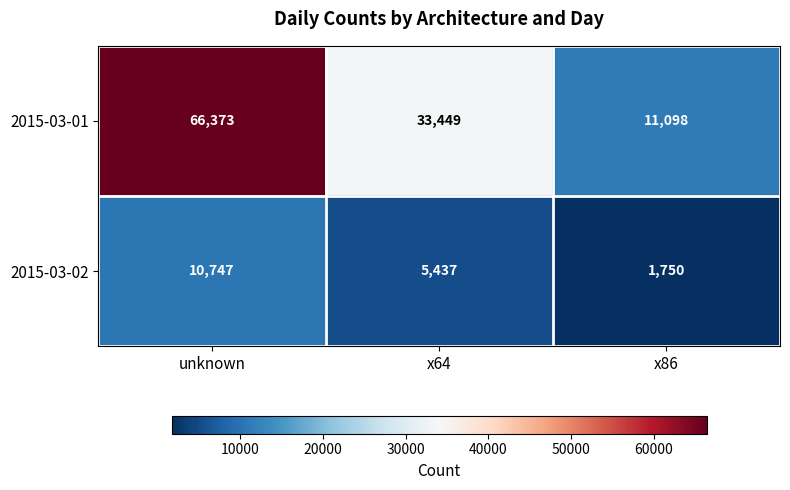

What is the maximum value shown in the chart?

66373